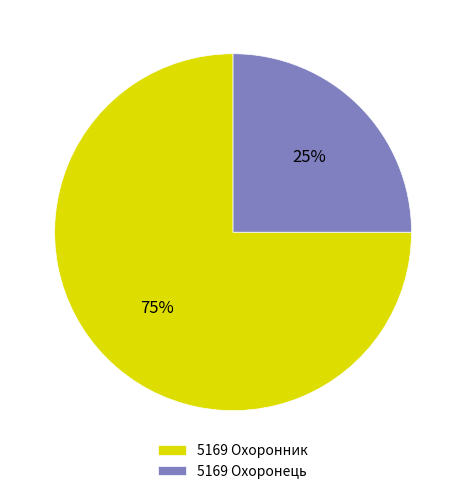

Is the sum of 5169 Охоронник and 5169 Охоронець greater than half?

Yes